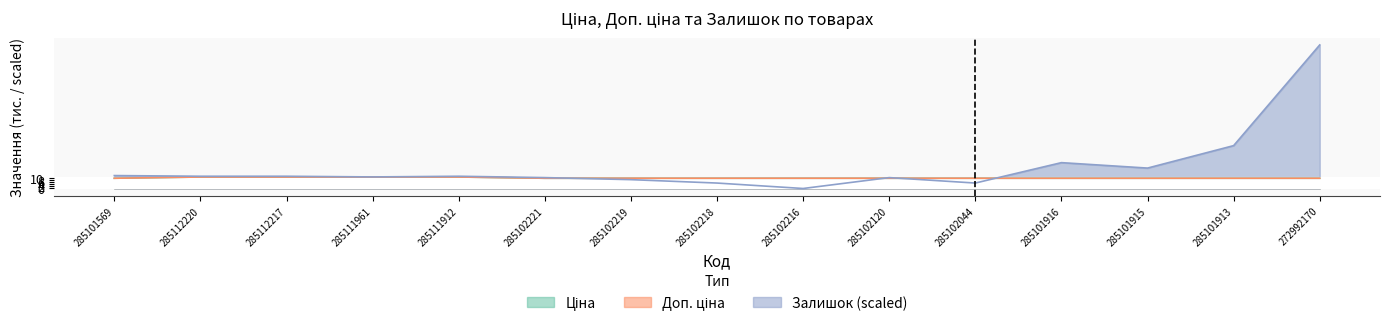

What is the minimum value for Ціна?

9.8